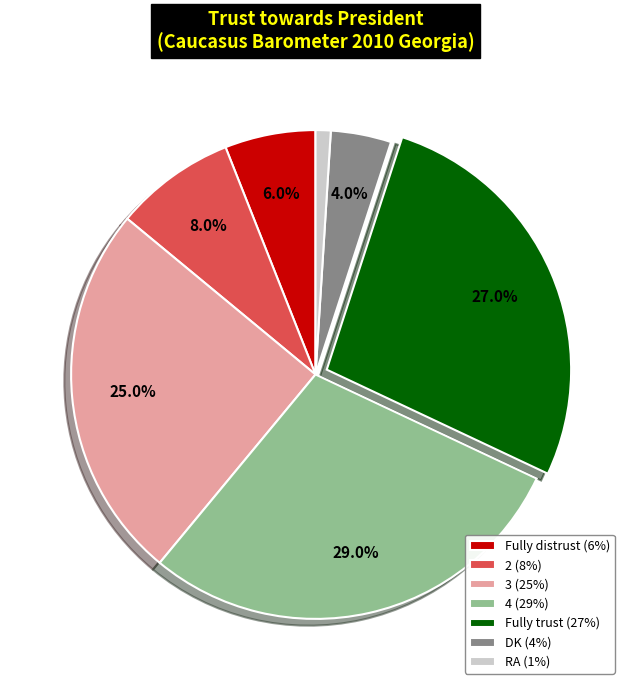

Combined, what portion of the pie is Fully distrust (6%) and 2 (8%)?

14.0%